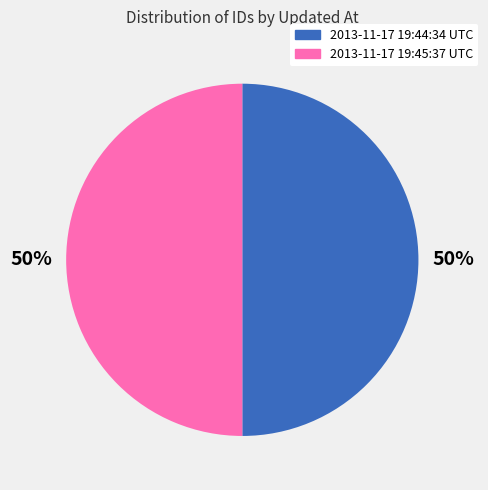

To the nearest percent, what percentage of the pie is 2013-11-17 19:44:34 UTC?

50%